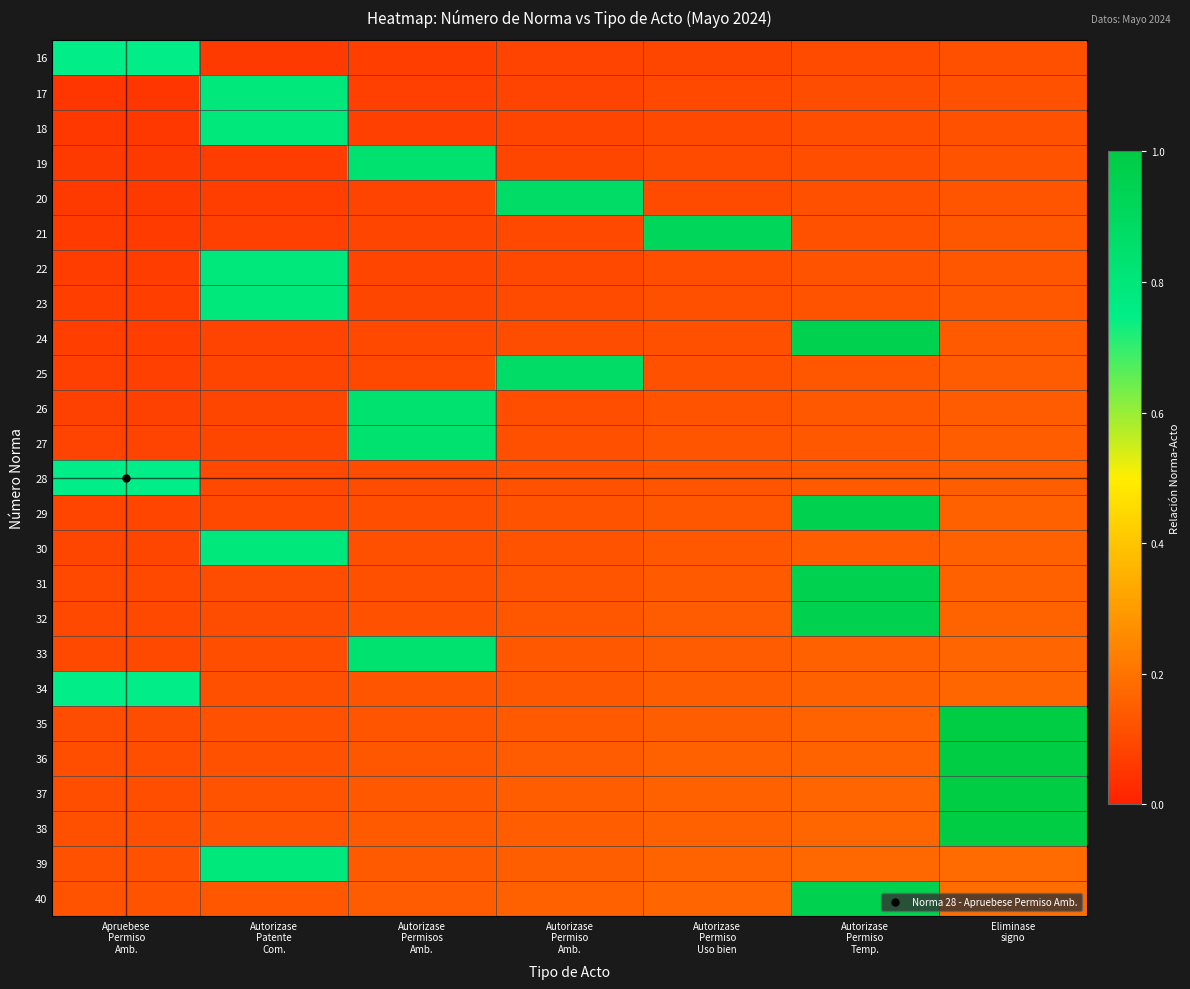

Which category has the highest value across all series?

Eliminase
signo